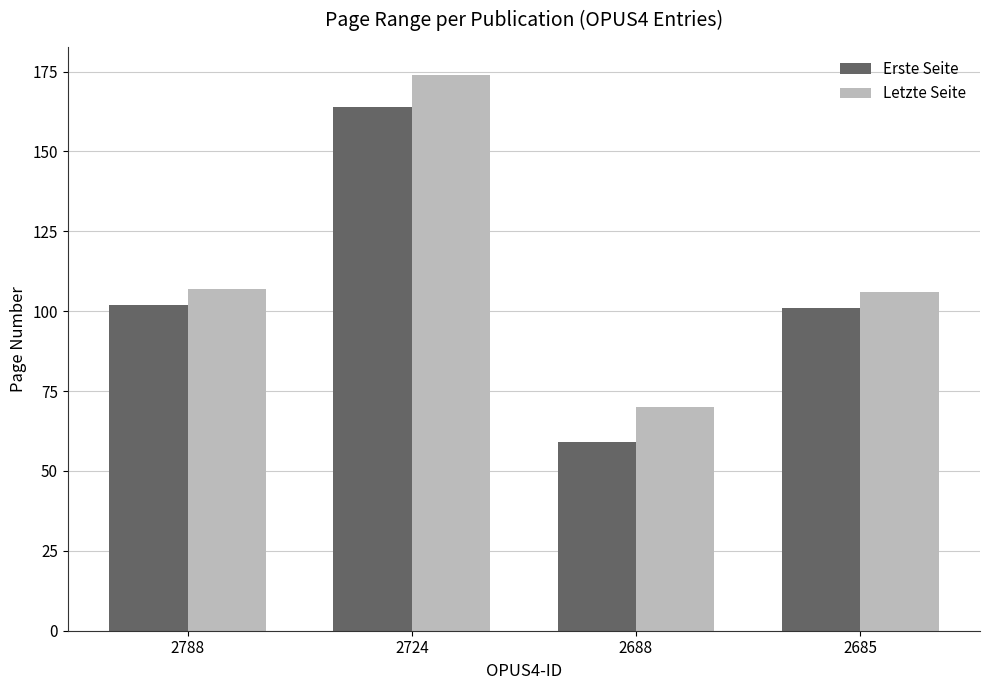

Are the bars grouped side by side (vs. stacked)?

Yes